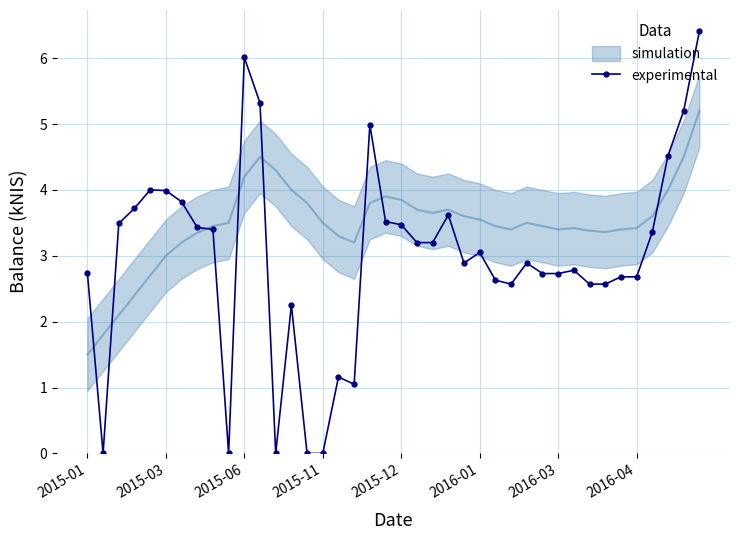

The experimental series shows 2.7 at 2016-04. True or false?

True